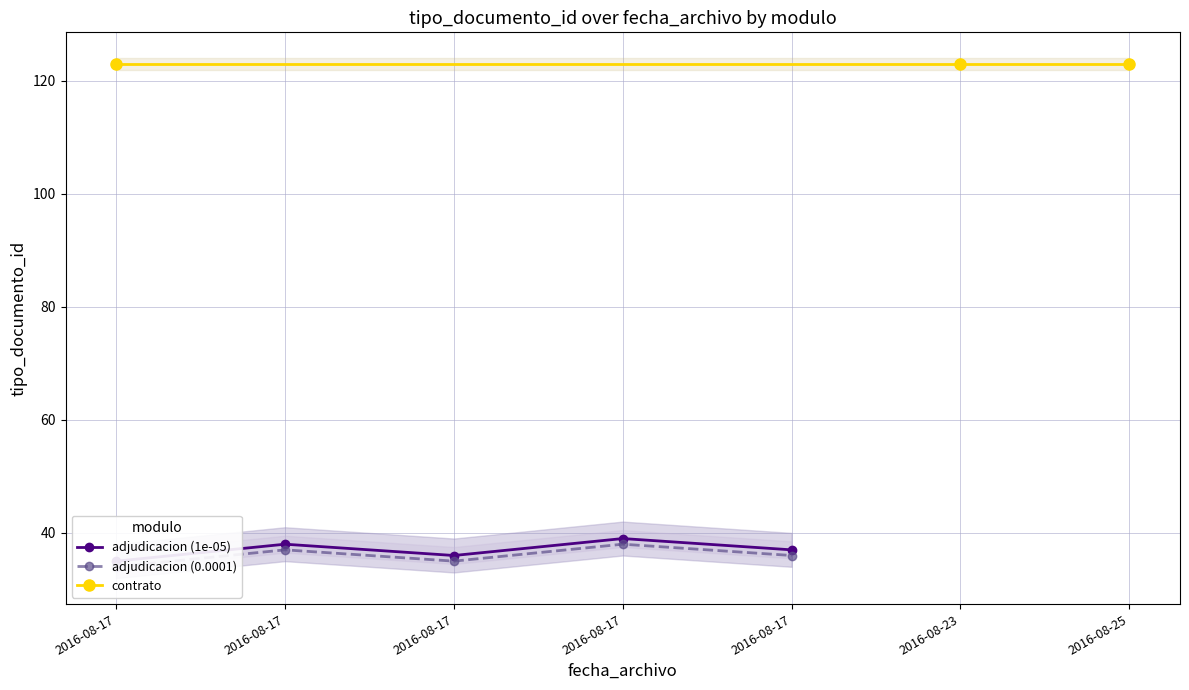

What is the difference between the second highest and minimum values?

3